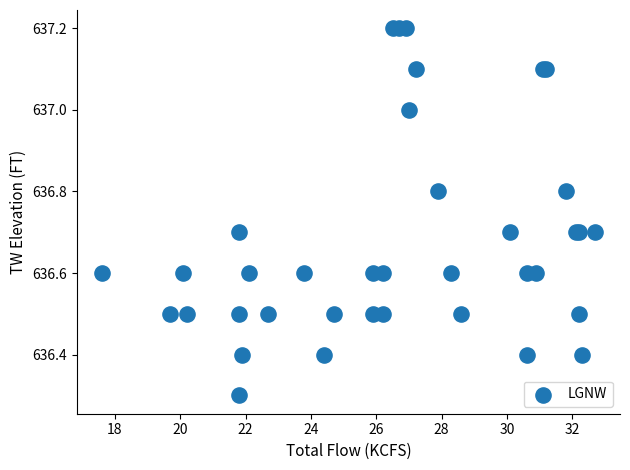

What Y value in the scatter plot is closest to 636?

636.3